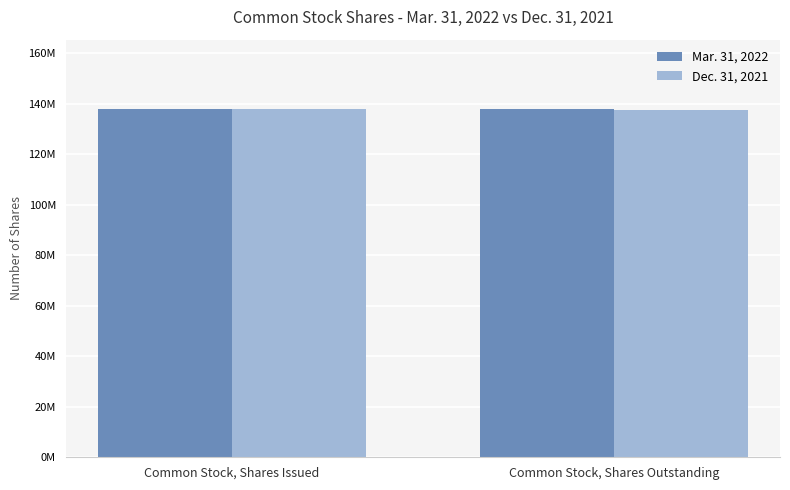

Count the Dec. 31, 2021 values in the range 137498000 to 137888000.

2